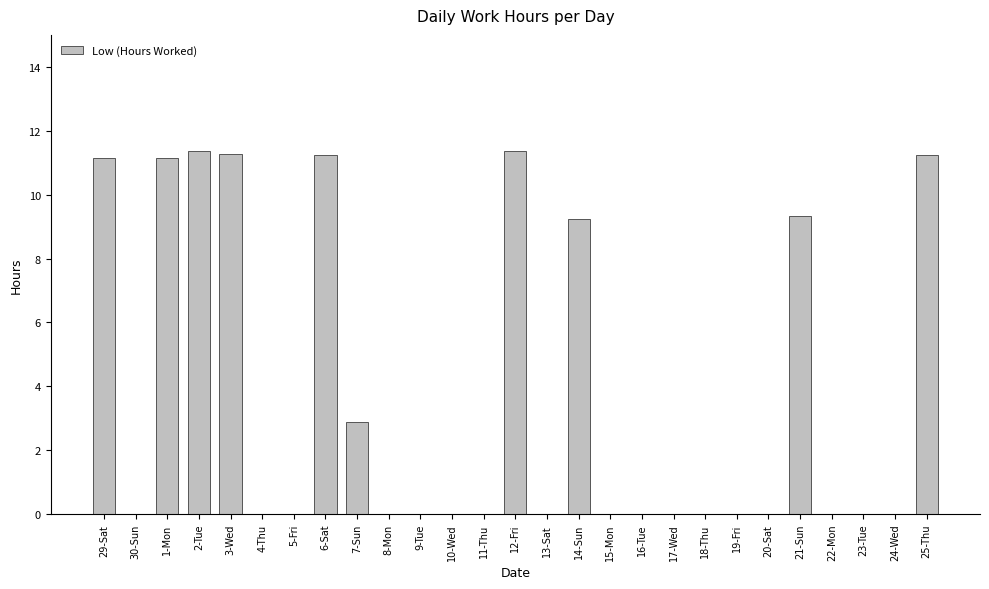

Is it true that the value at 19-Fri is 0.0?

True